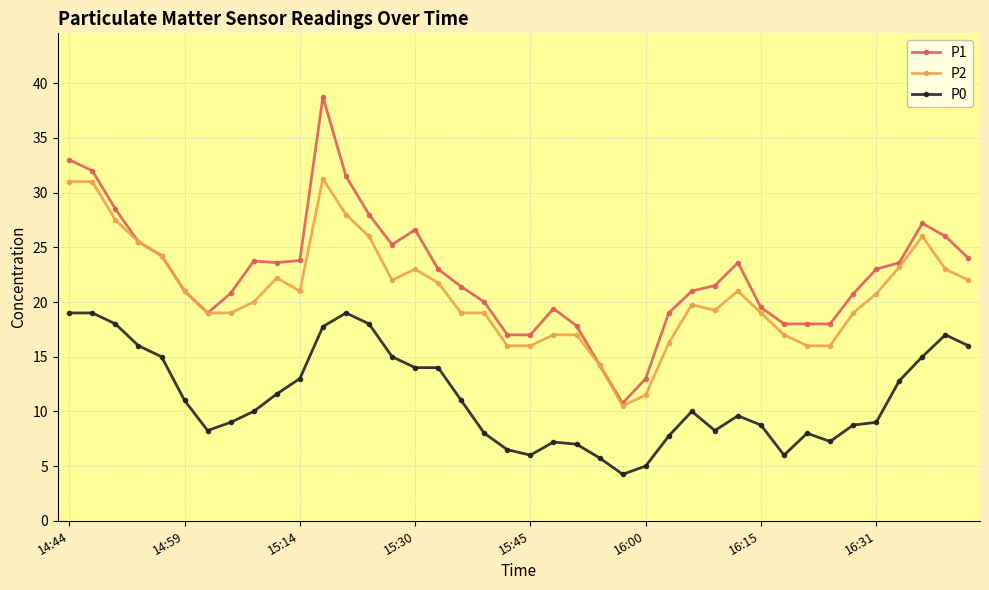

True or false: P0 and P1 intersect in this chart.

False